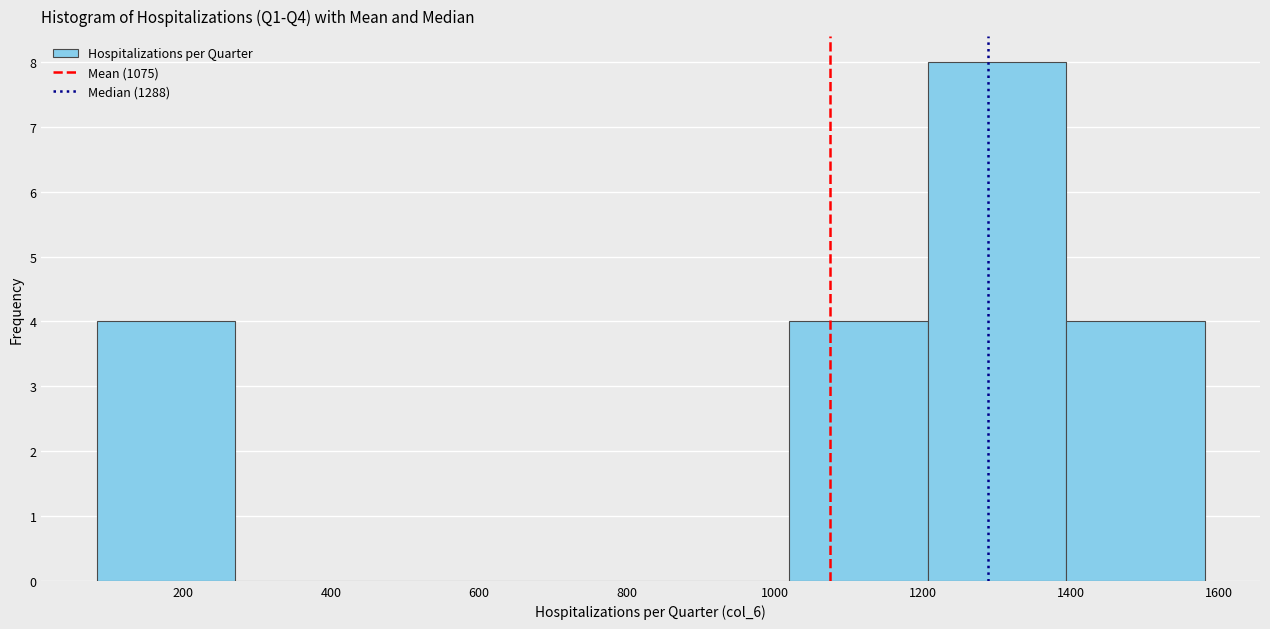

Reading left to right, list every bar in this chart as the range it spans on the x-axis followed by its height. Neither the bar edges nor the heights are printed on the chart, so give them approximately, as read against the axes.

80 to 280: 4
280 to 460: 0
460 to 640: 0
640 to 840: 0
840 to 1020: 0
1020 to 1200: 4
1200 to 1400: 8
1400 to 1580: 4